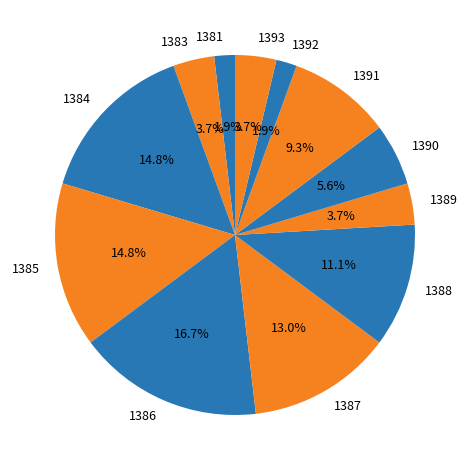

Is it true that 1385 is 24% of the pie?

False